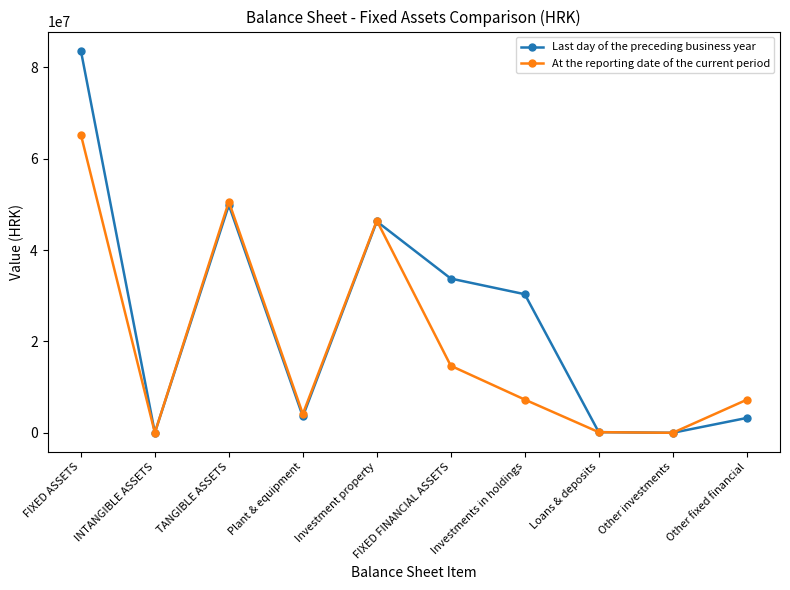

Which series has the largest total across all categories?

Last day of the preceding business year